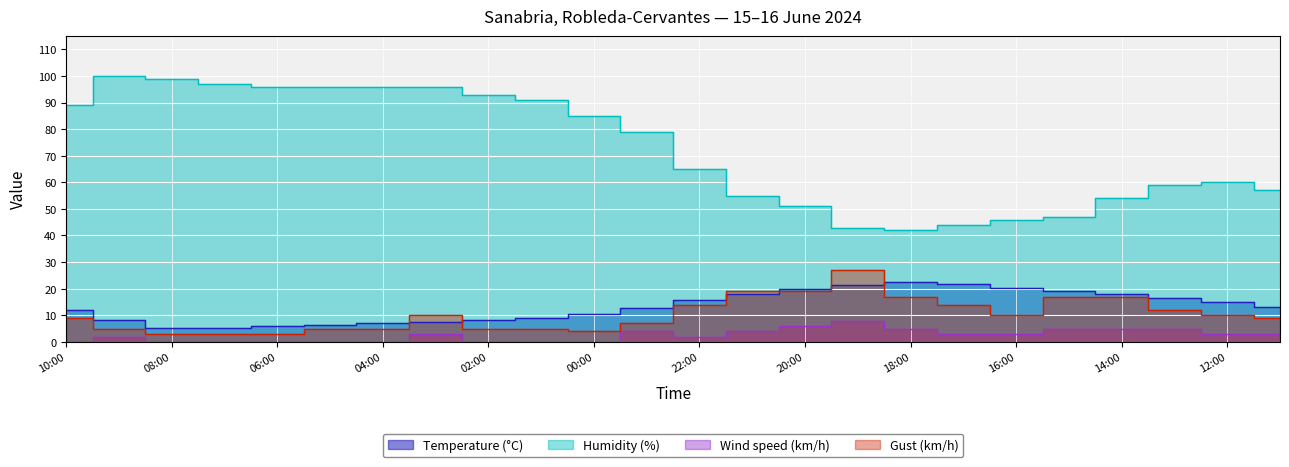

True or false: Humidity (%) and Temperature (°C) intersect in this chart.

False